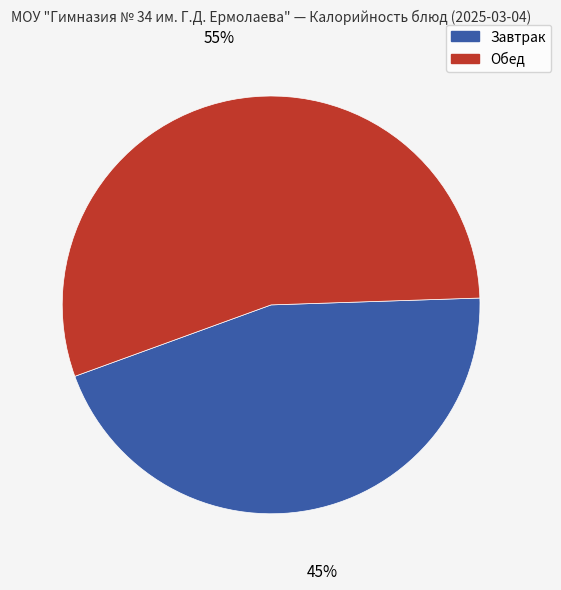

Rank the categories by value from lowest to highest.

Завтрак, Обед